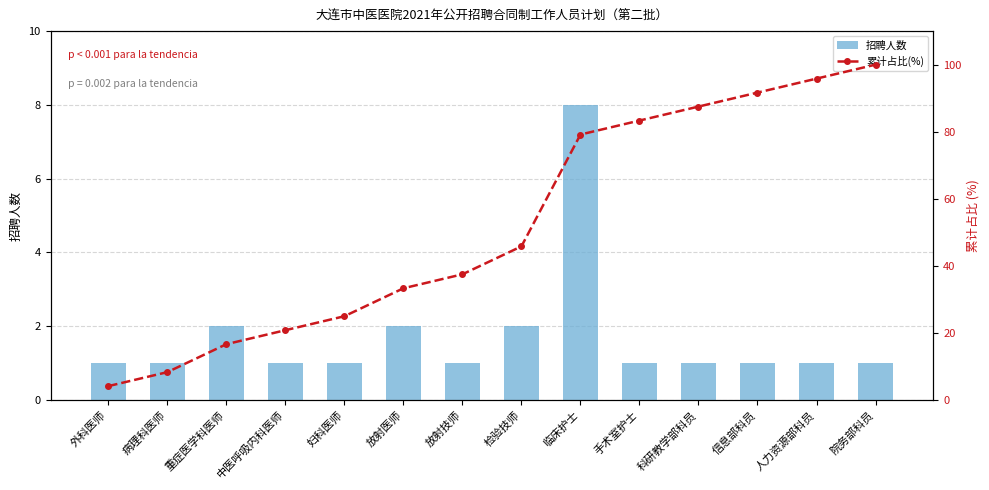

How many distinct data groups are displayed?

2